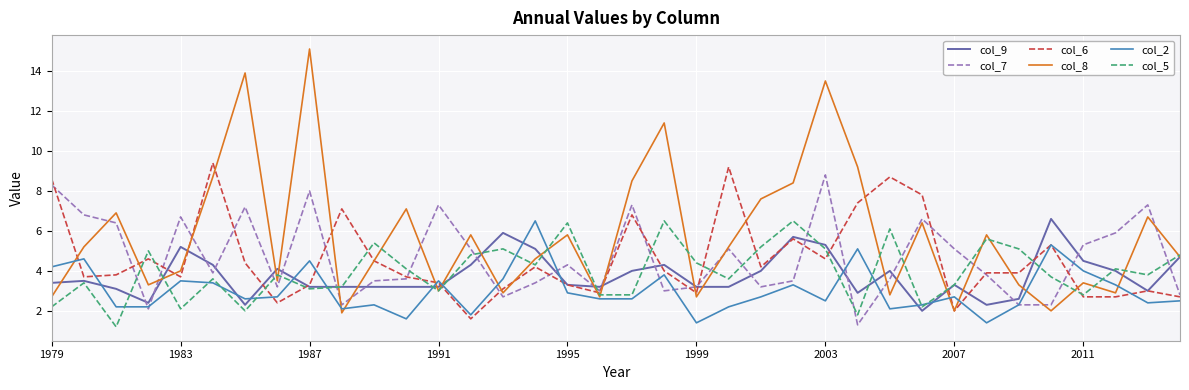

True or false: col_5 and col_7 cross at least once.

True